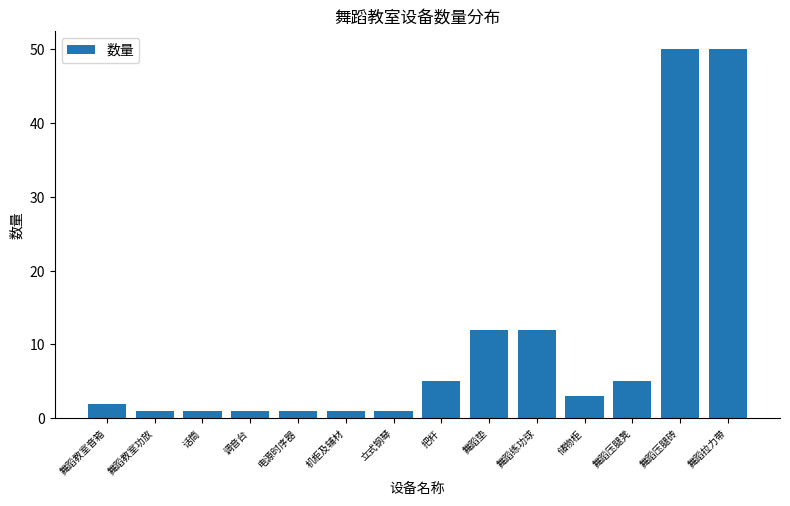

What is the label of the 12th bar from the right?

话筒